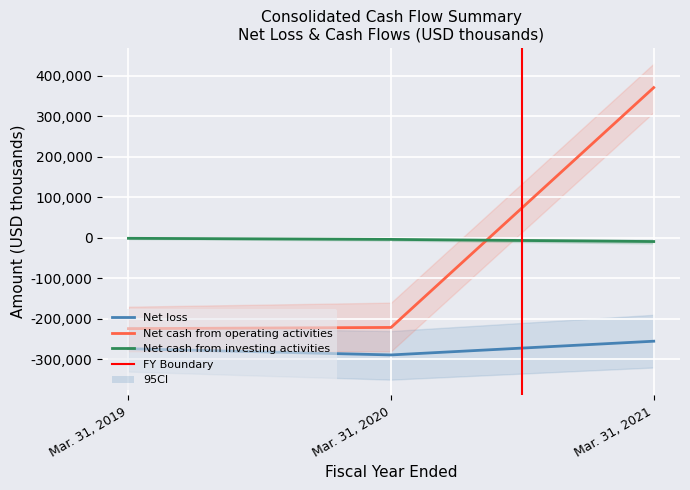

What is the total value across all series at Mar. 31, 2020?

-514096